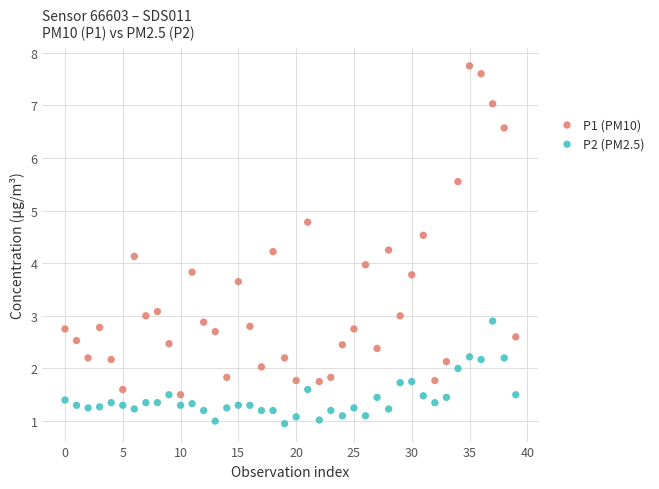

Which series reaches the maximum Y coordinate?

P1 (PM10)